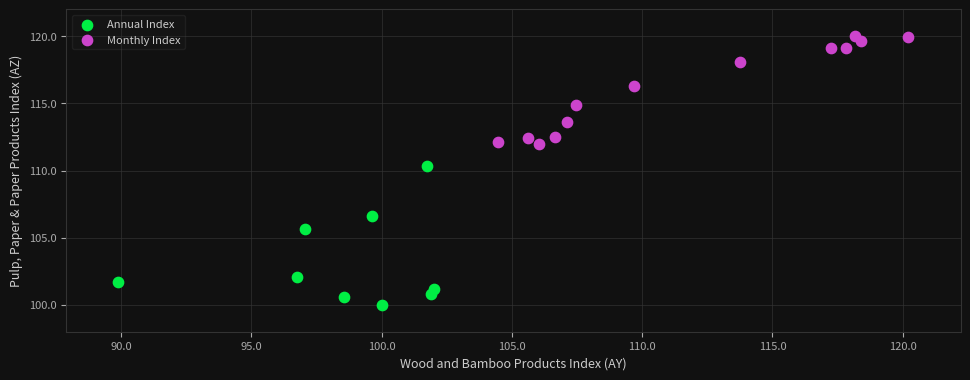

Which series contains the lowest Y value?

Annual Index